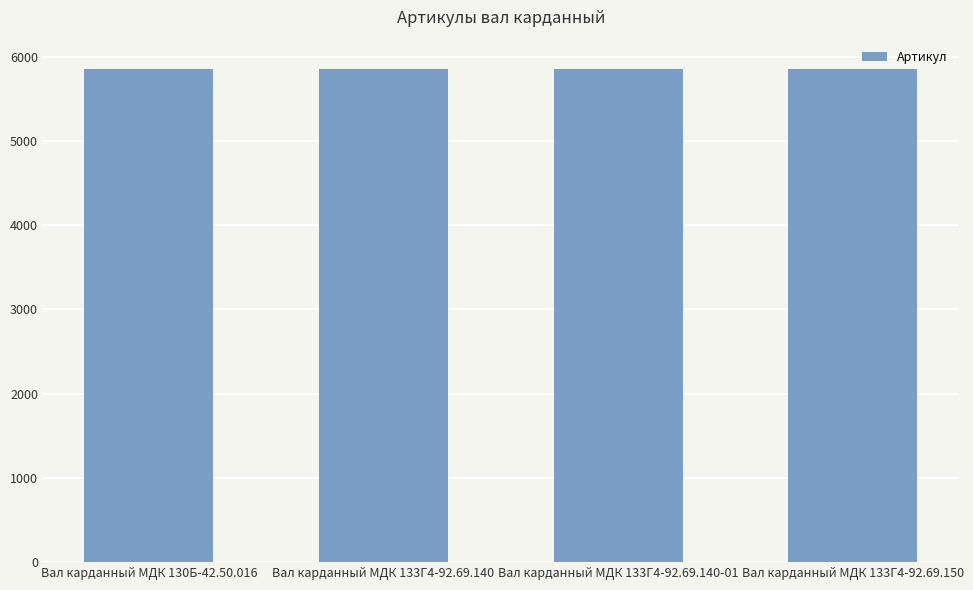

How many values are between 5850 and 5852?

3